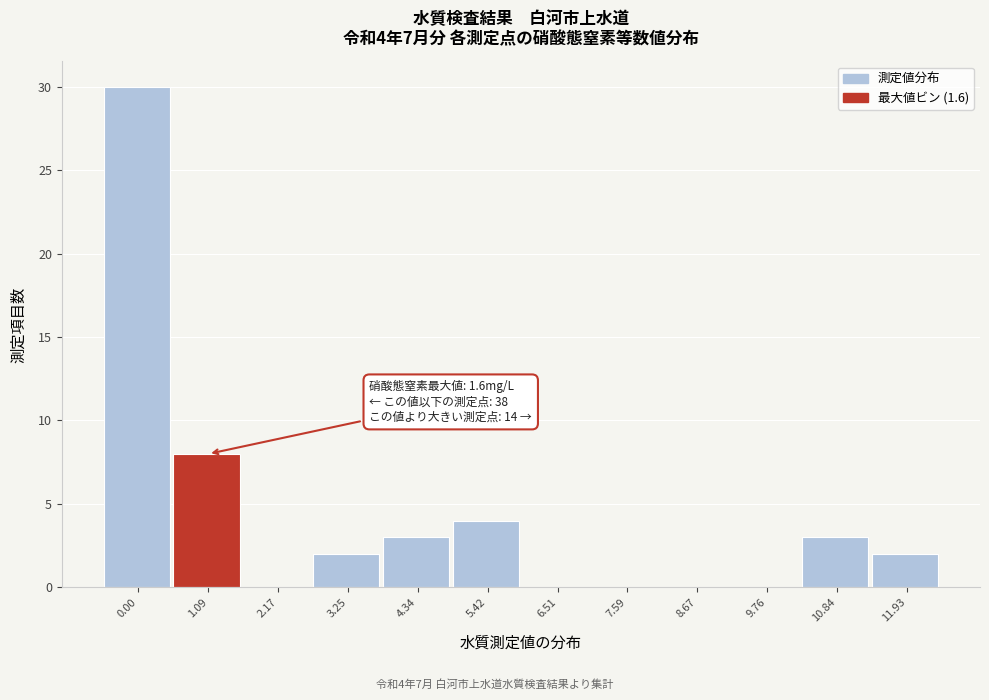

Reading right to left, list all the values displayed in this chart.

11.93=2	10.84=3	9.76=0	8.67=0	7.59=0	6.51=0	5.42=4	4.34=3	3.25=2	2.17=0	1.09=8	0.00=30